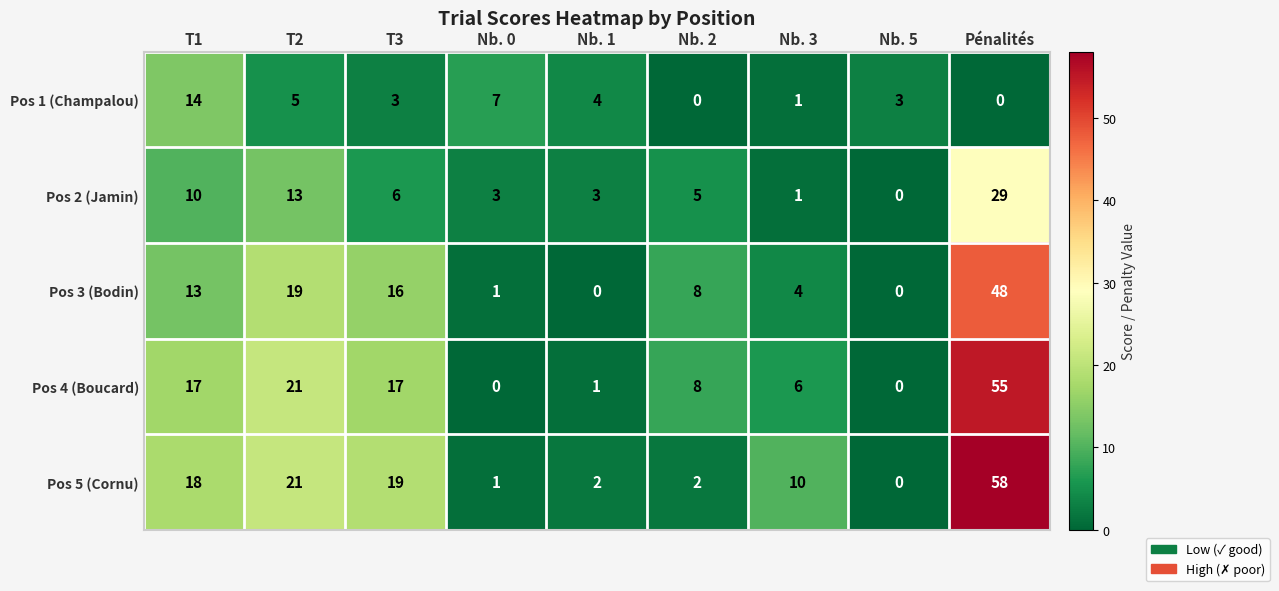

How many categories are shown in the chart?

9